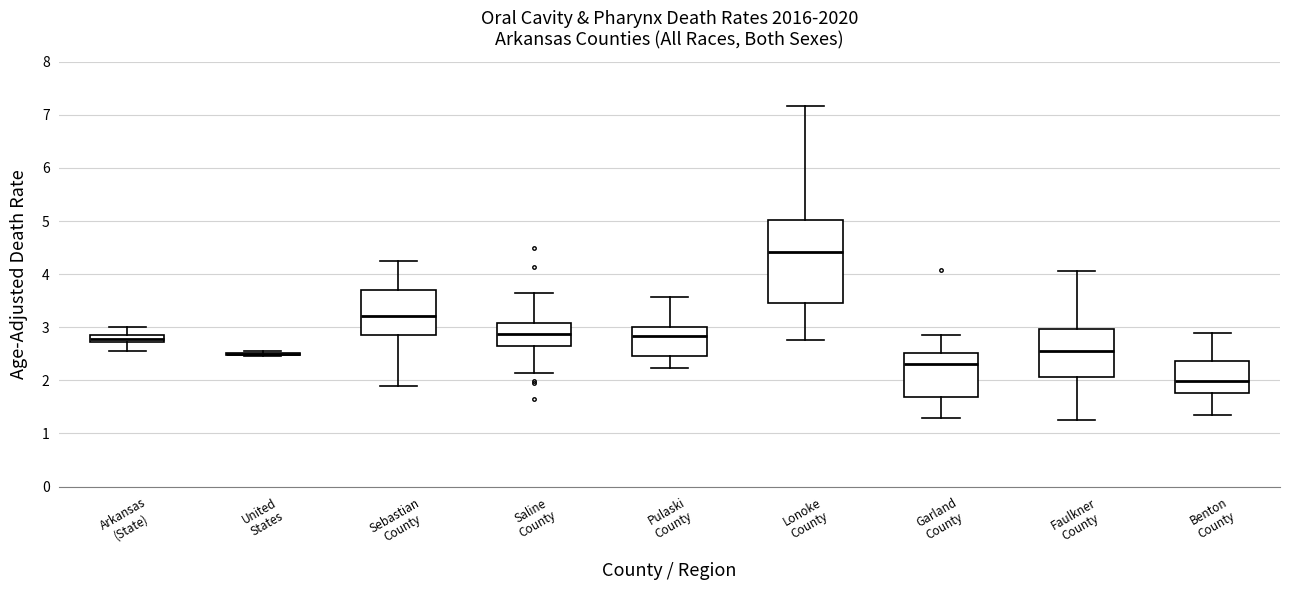

Where is the upper edge of the box for Faulkner County on the y-axis? The values are not printed on the chart, so give them approximately, as read against the axis.

3.0